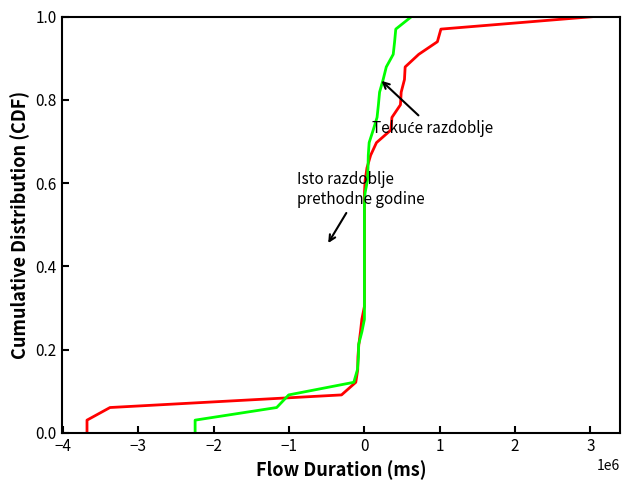

How many data points in Tekuće razdoblje are above 0?

33